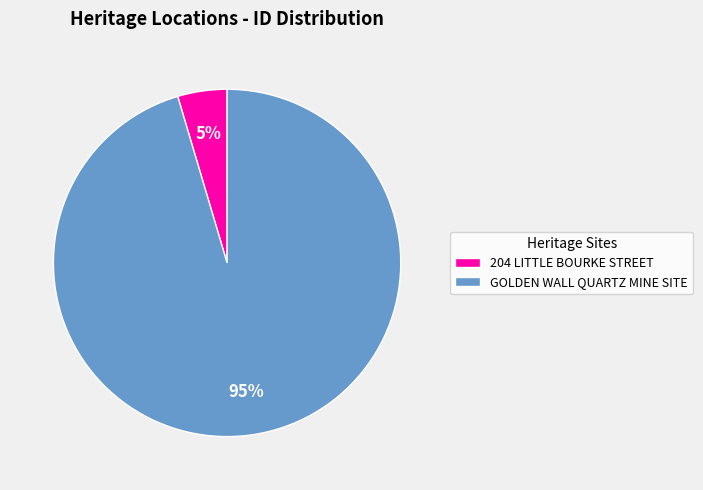

Does any single category account for the majority?

Yes